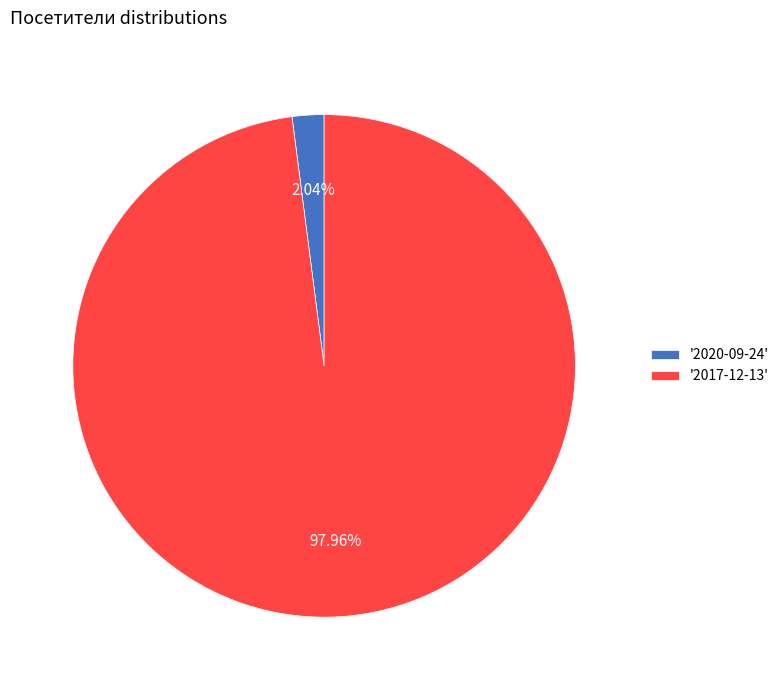

Which category has the biggest portion of the pie?

'2017-12-13'